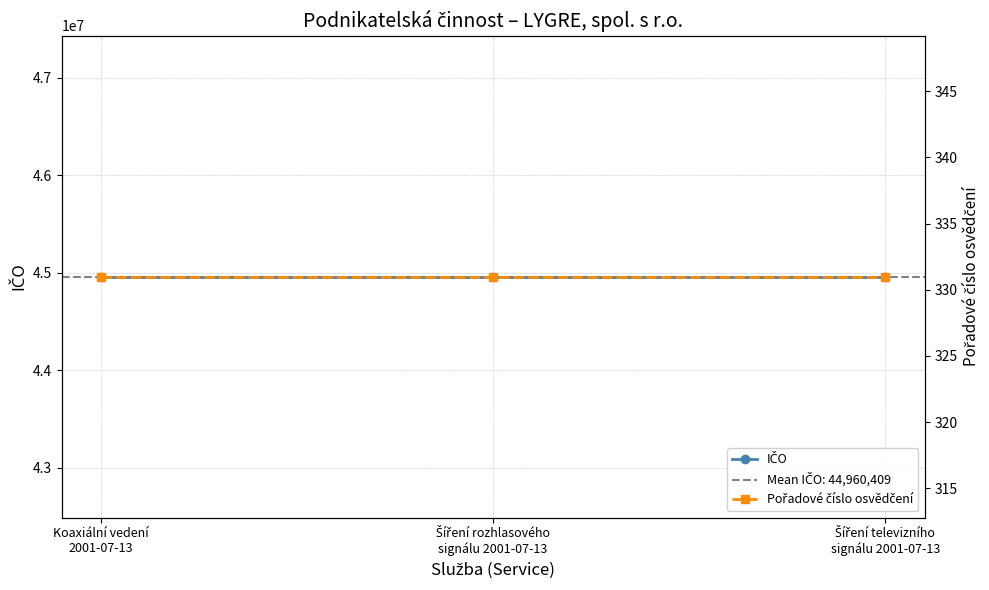

What is the label of the 2nd point from the right?

Šíření rozhlasového
signálu 2001-07-13